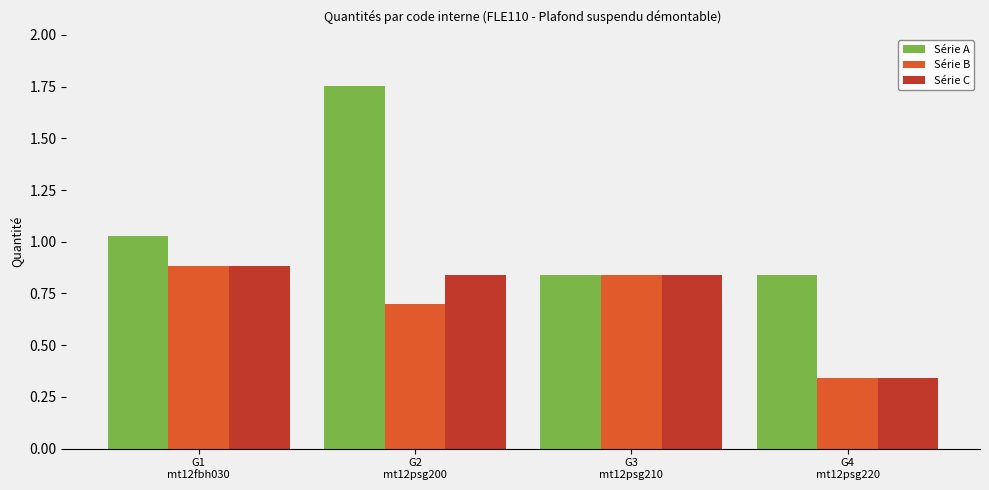

Does the chart contain stacked bars?

No